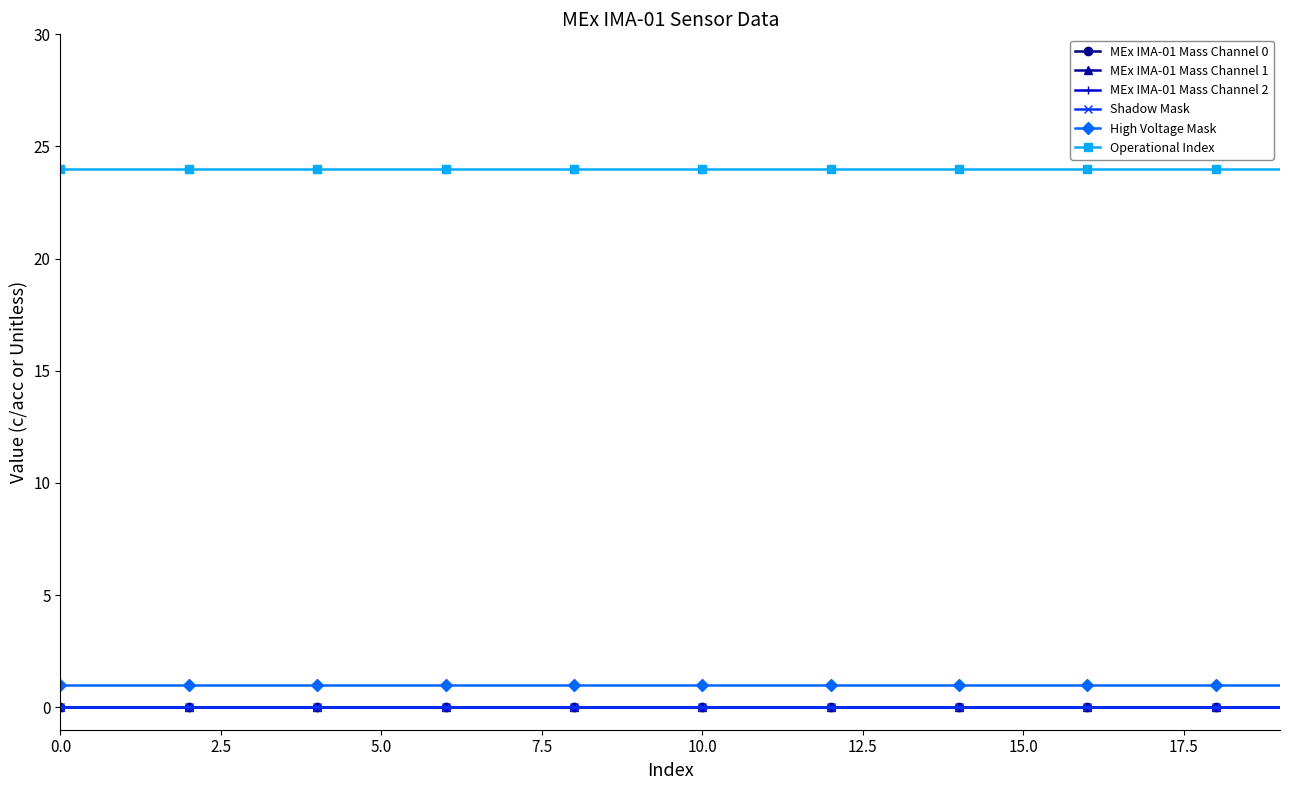

Is this an area chart (filled region under the line)?

No